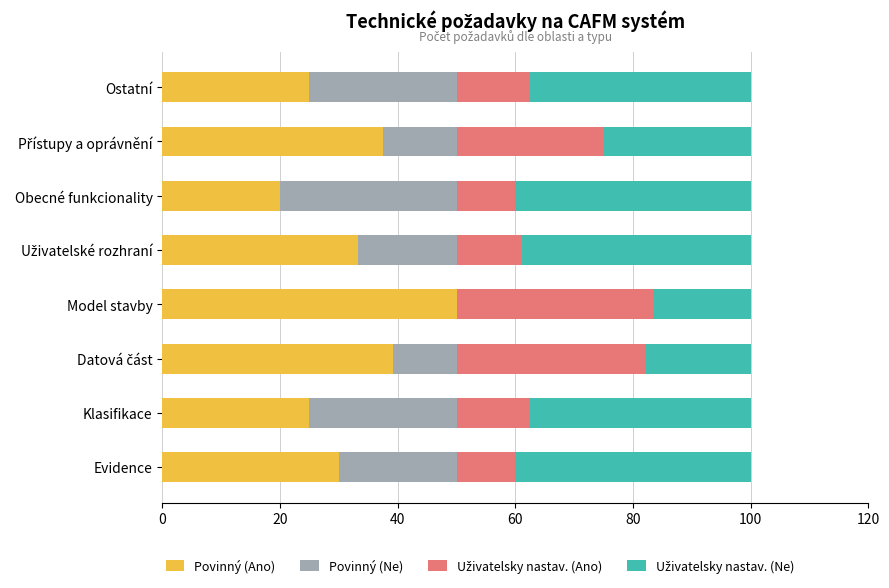

The value of Povinný (Ano) at Evidence is 46.2. True or false?

False